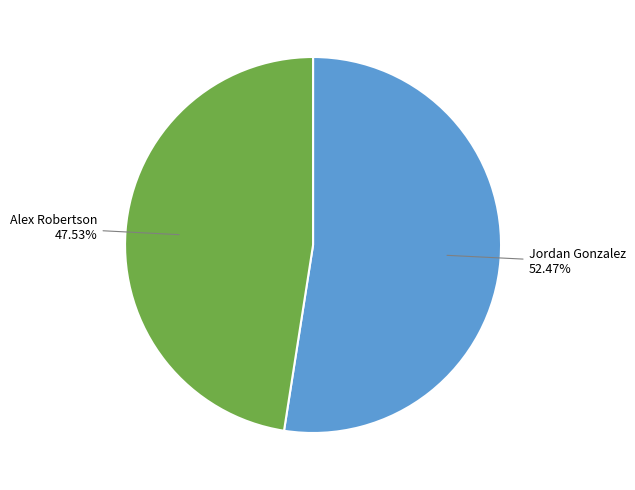

Is there any slice that represents more than half of the pie?

Yes